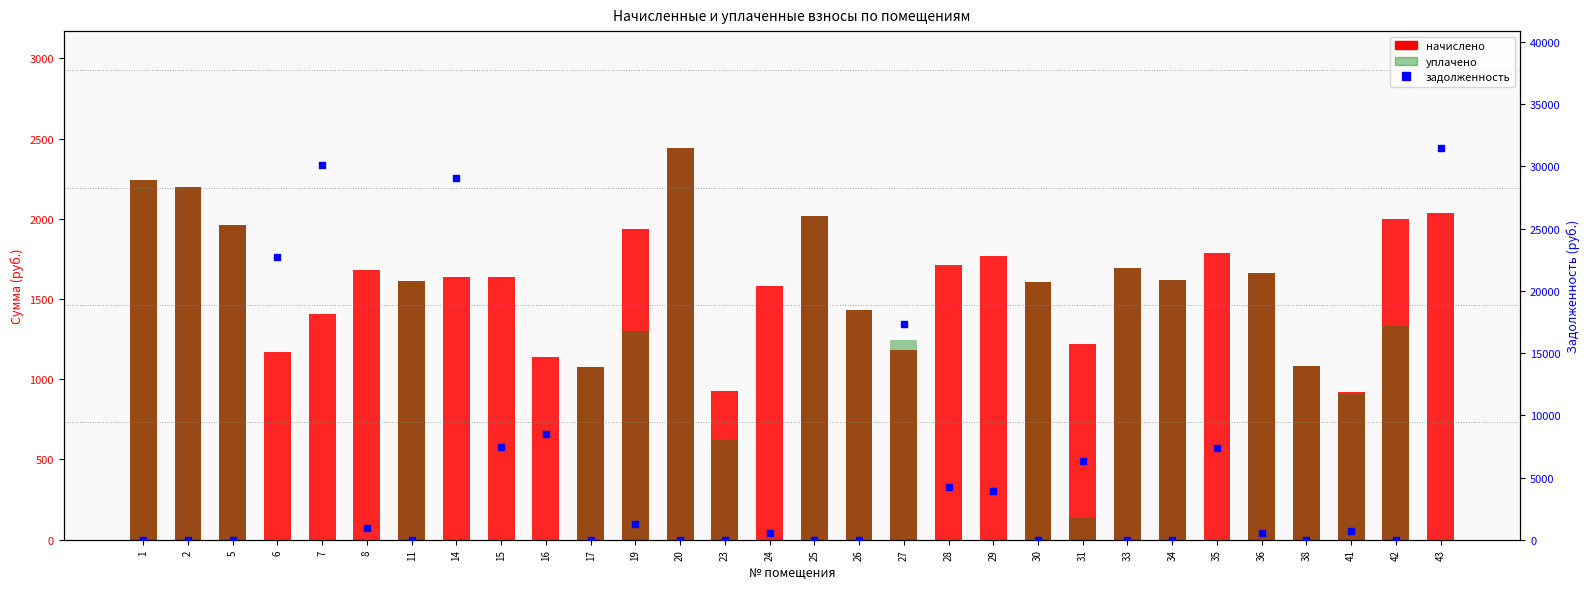

Which series contains the lowest Y value?

уплачено